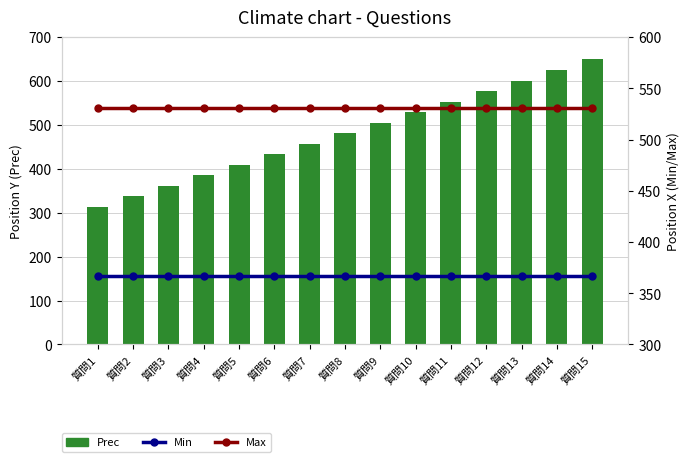

Which series has the largest total across all categories?

Max